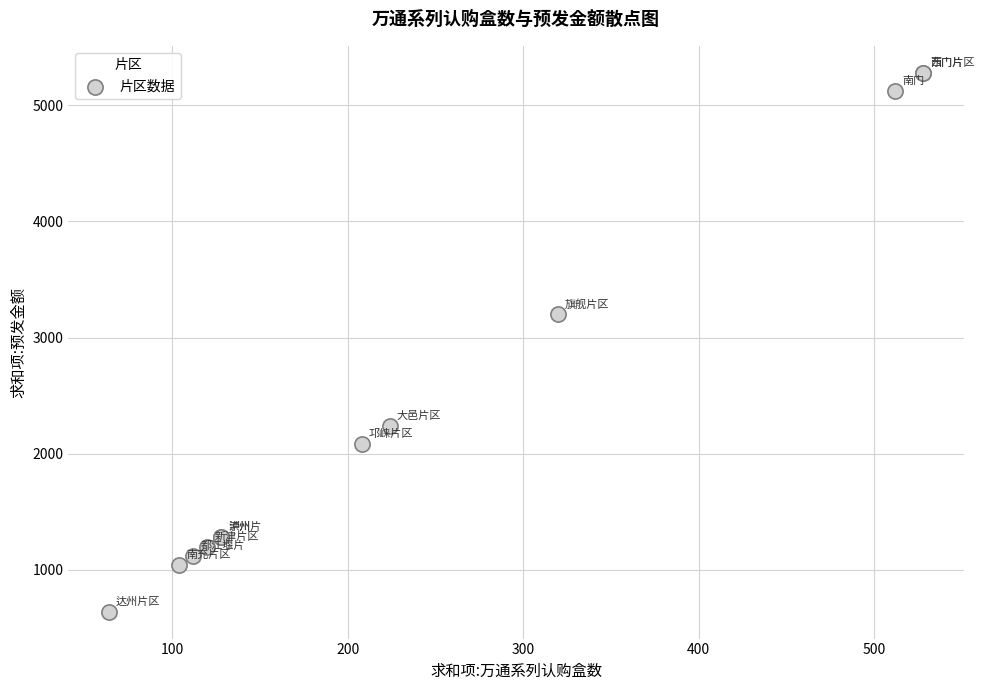

What Y value in the scatter plot is closest to 2960?

3200